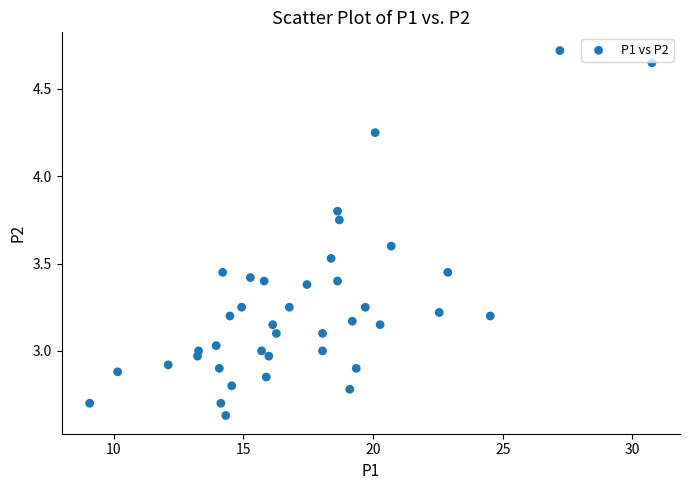

What is the range of X values (max minus min)?

21.7